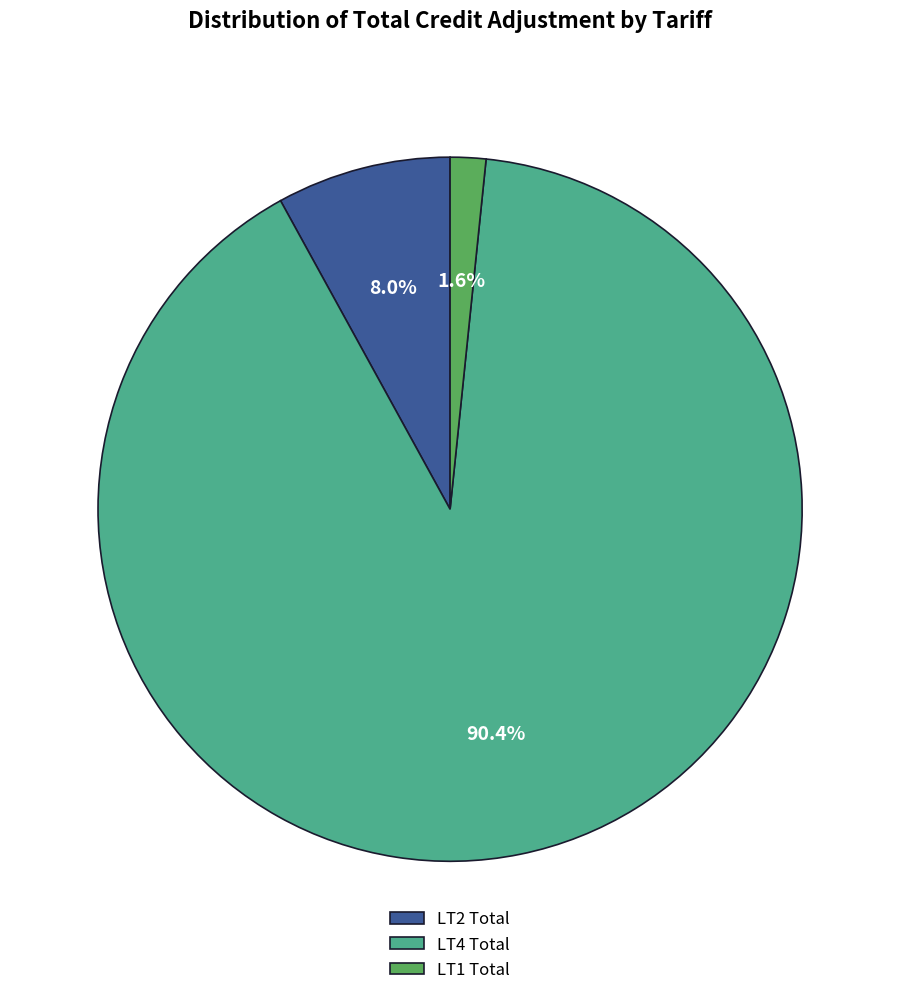

To the nearest percent, what is the combined percentage of LT4 Total and LT2 Total?

98%